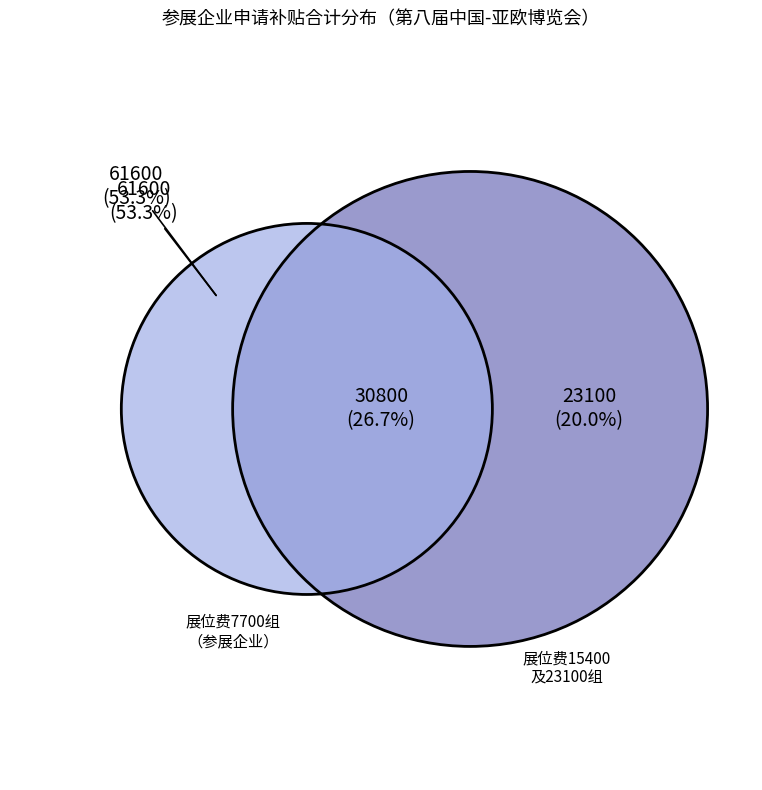

To the nearest percent, what portion does 四川智精泰博低温设备有限公司 represent?

7%